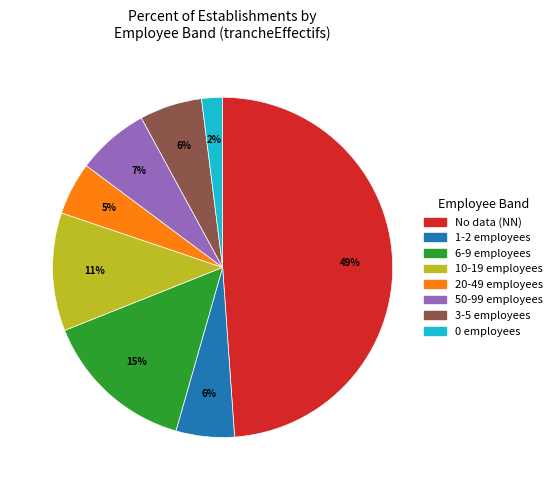

To the nearest percent, what is the average slice percentage?

12%